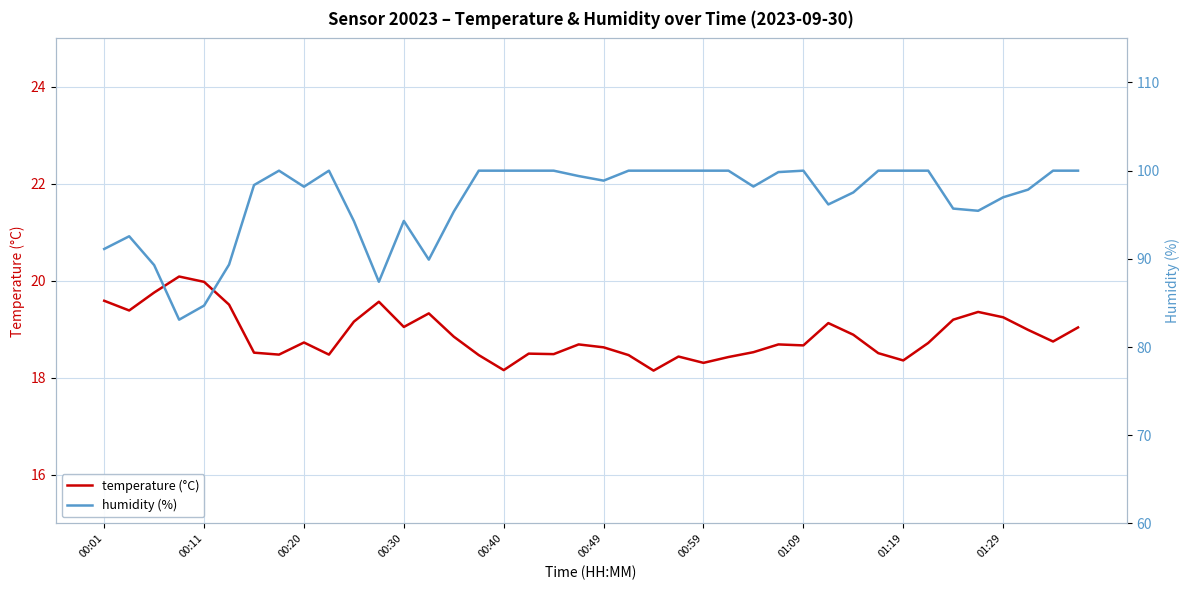

Is the value of temperature (°C) at 26 greater than the value of humidity (%) at 00:01?

No